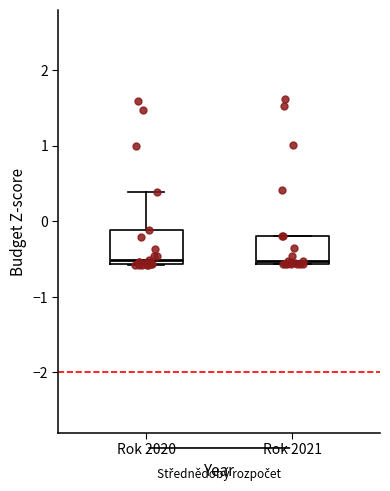

Where is the lower edge of the box for Rok 2021 on the y-axis? The values are not printed on the chart, so give them approximately, as read against the axis.

-0.6